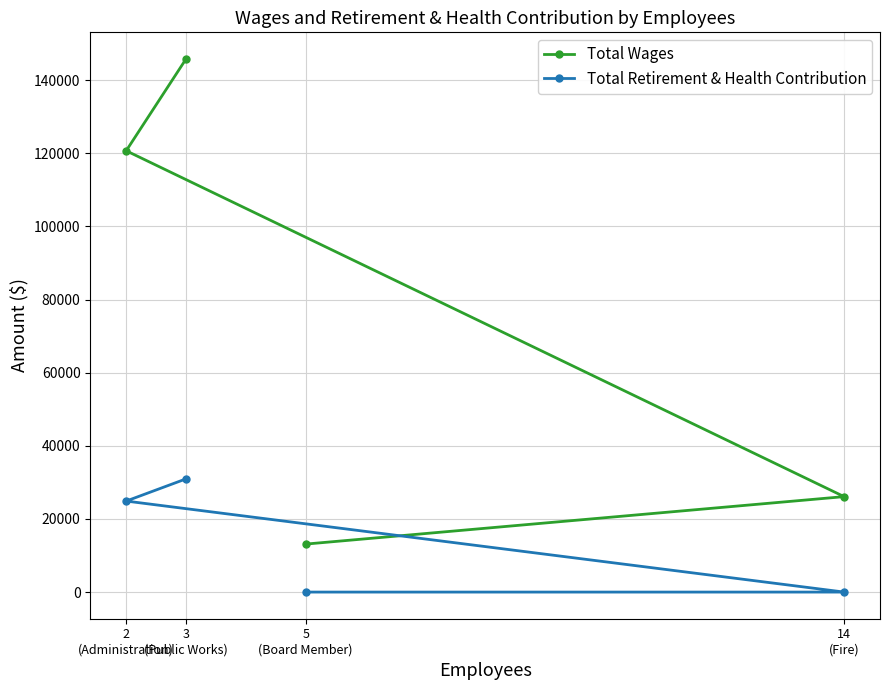

Which category has the highest value across all series?

3
(Public Works)